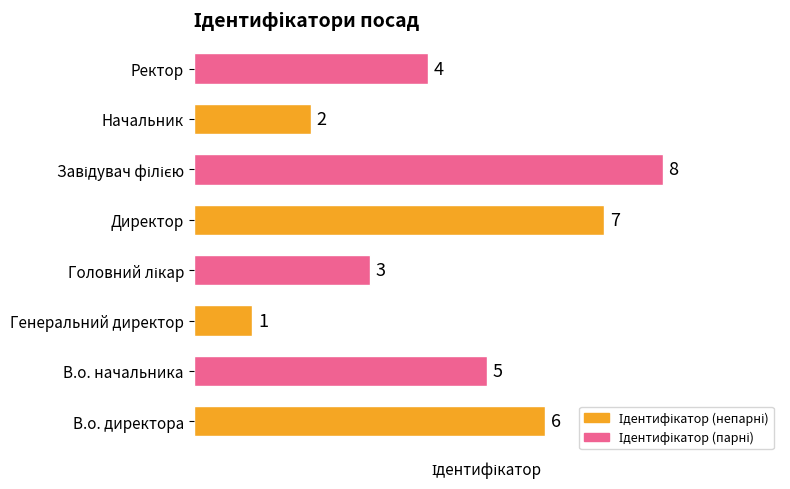

Which category has the lowest value across all series?

Генеральний директор